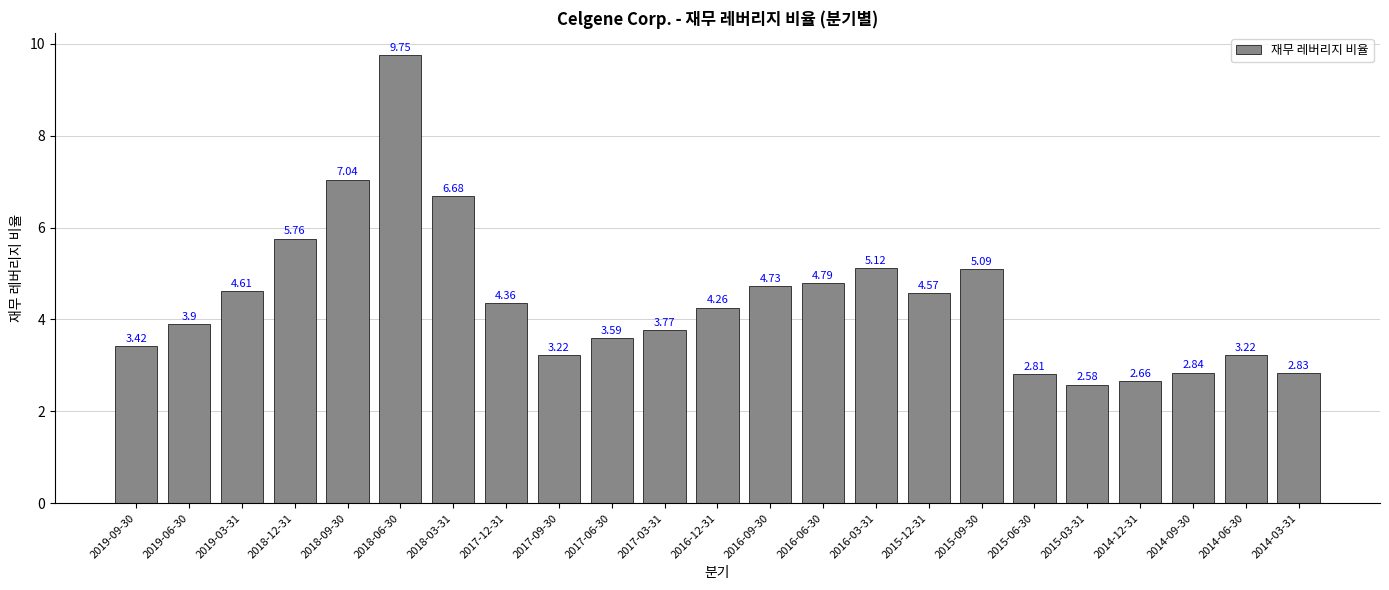

Which has a higher value, 2019-09-30 or 2019-06-30?

2019-06-30